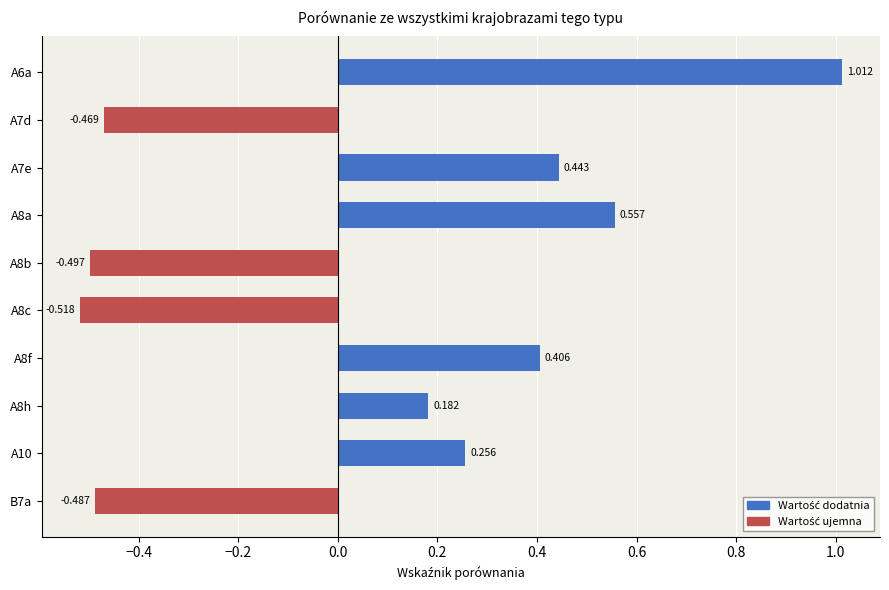

How many bars are there in total?

10